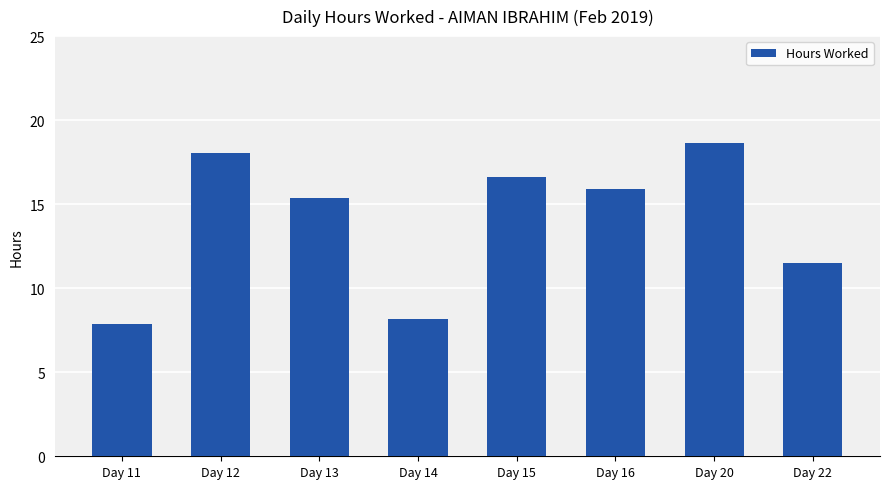

How many distinct data groups are displayed?

1